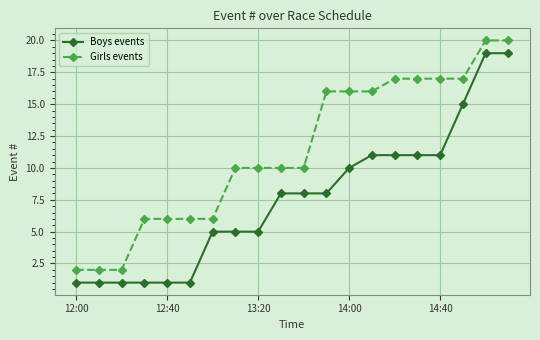

List the series in order of their overall mean, highest first.

Girls events, Boys events